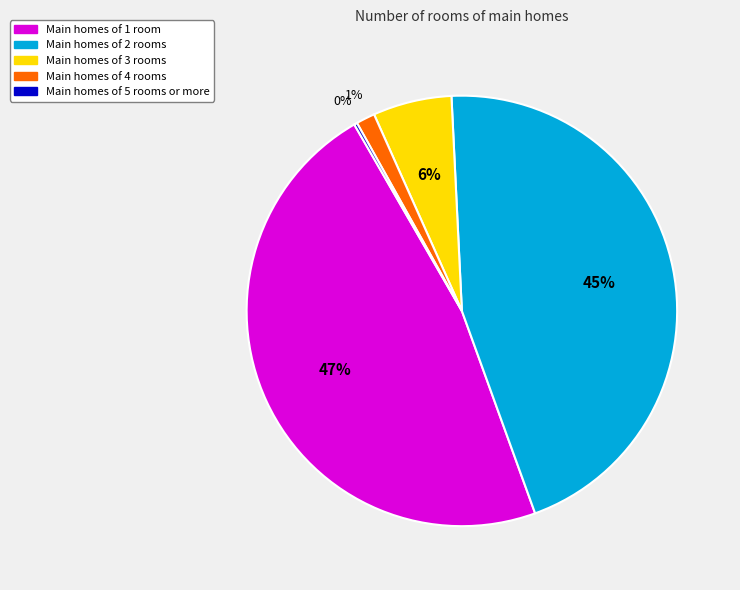

Is there any slice that represents more than half of the pie?

No